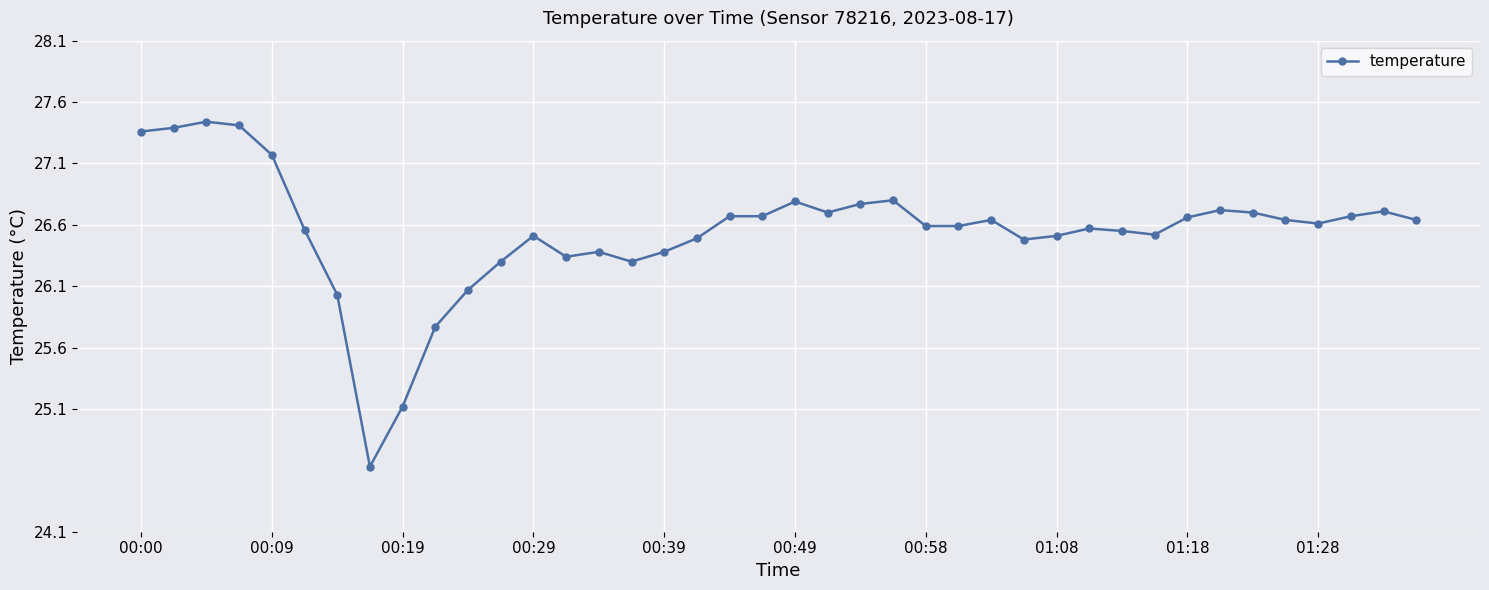

What is the average value?

26.5